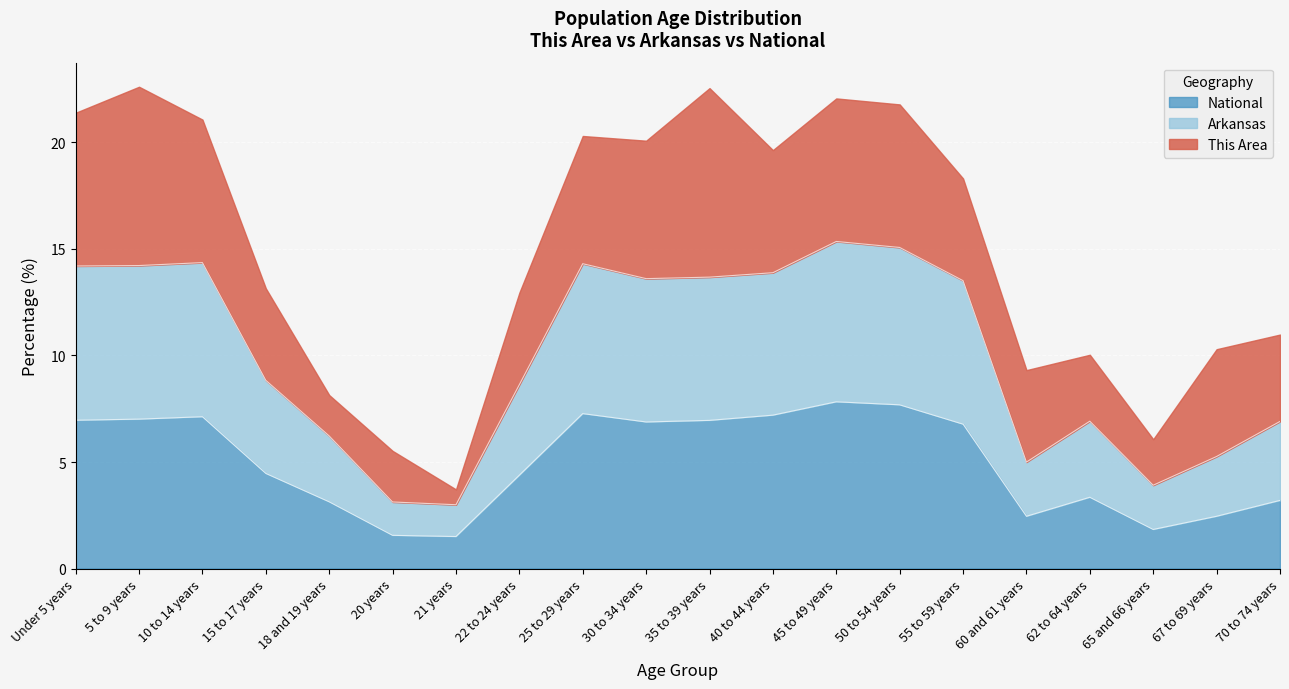

At which label does National reach its peak?

45 to 49 years